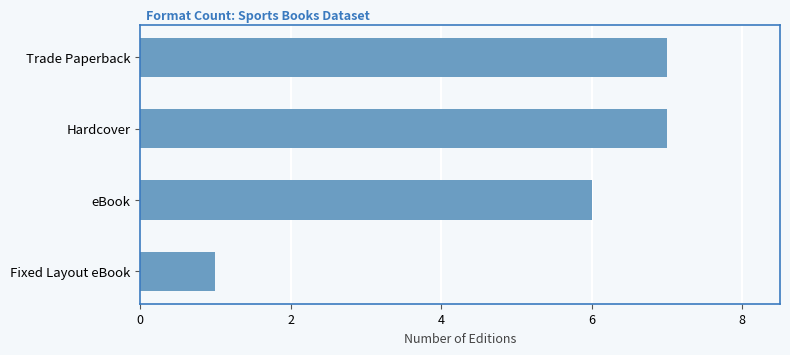

Does the chart contain stacked bars?

No